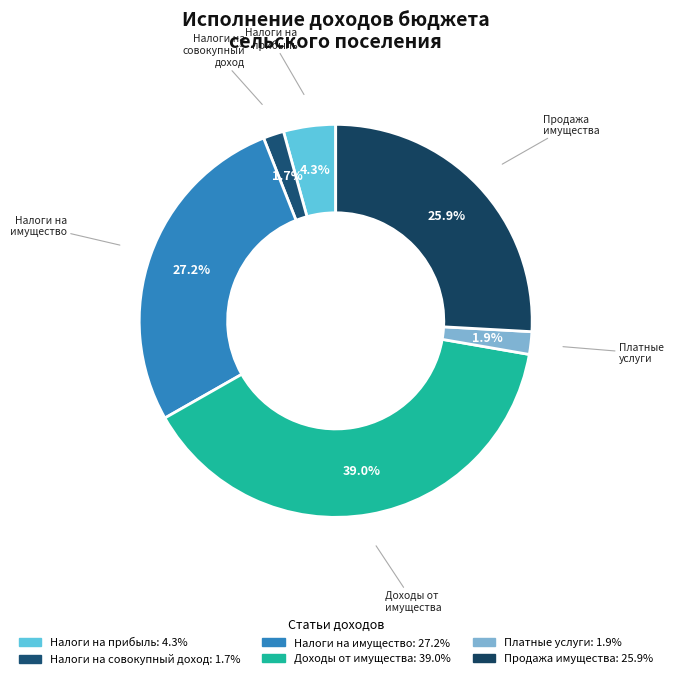

Count the number of slices in the pie.

6